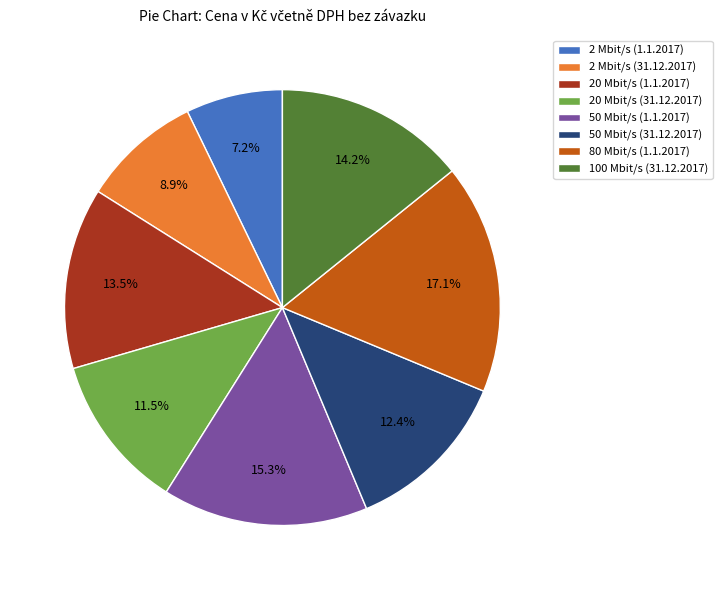

To the nearest percent, what portion does 50 Mbit/s (1.1.2017) represent?

15%